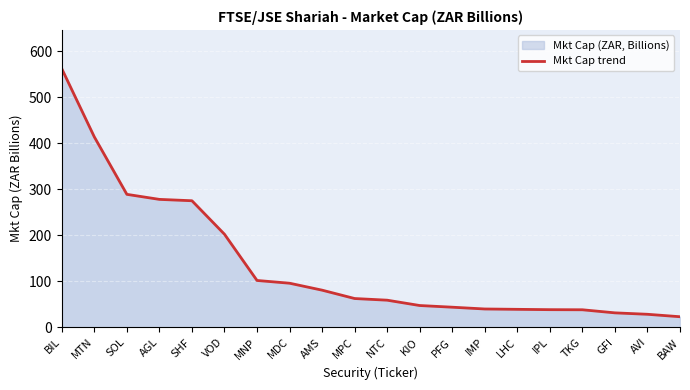

Where does the data first go above 62?

BIL